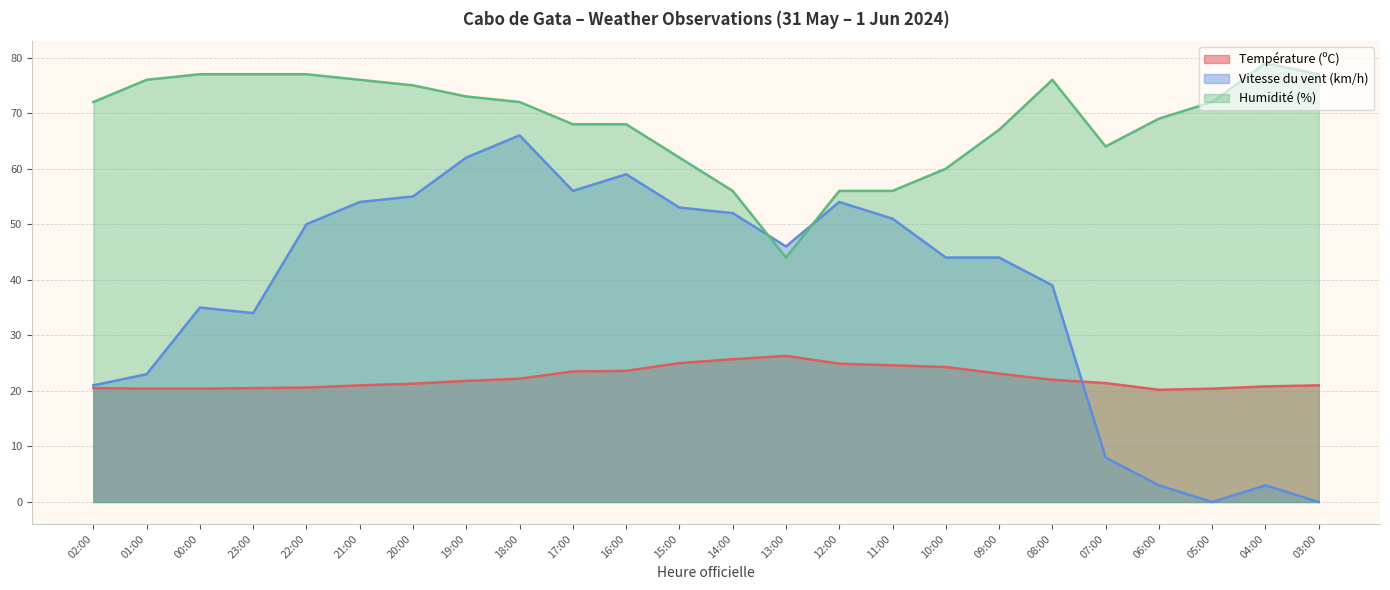

What position from the left is 19:00?

8